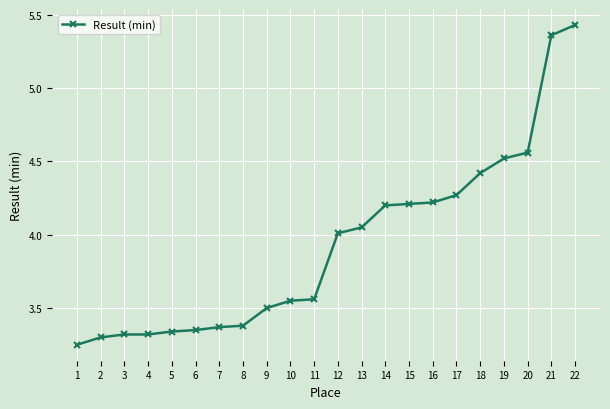

How many values exceed 4?

11